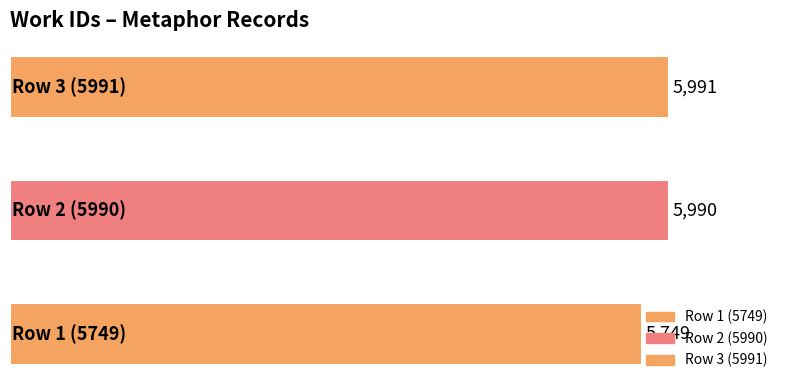

What is the difference between the maximum and minimum values?

242